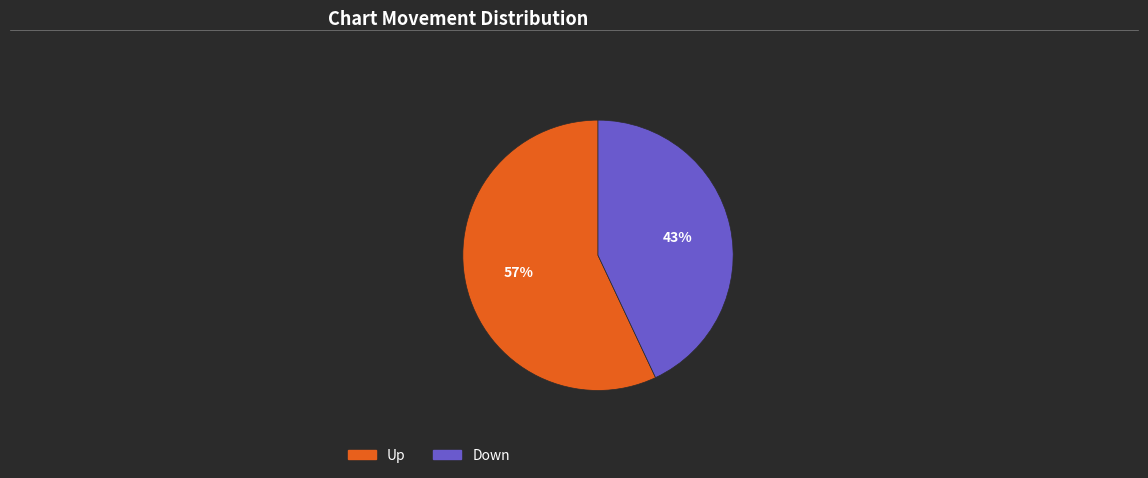

Is there a majority slice in this chart?

Yes